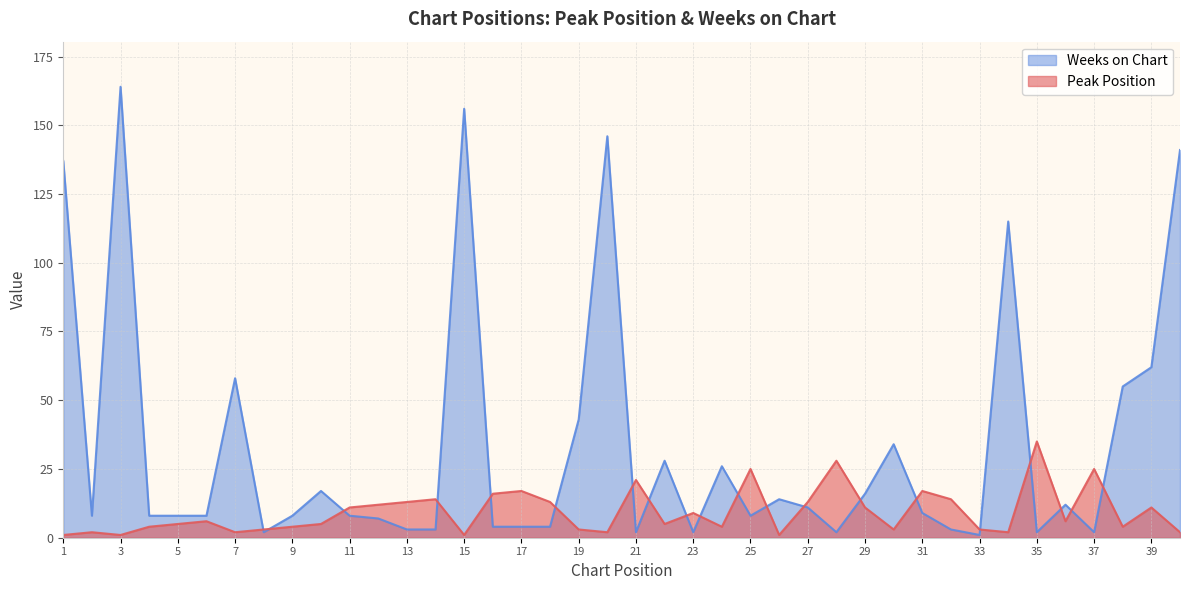

What is the difference between the Peak Position values at 9 and 39?

7